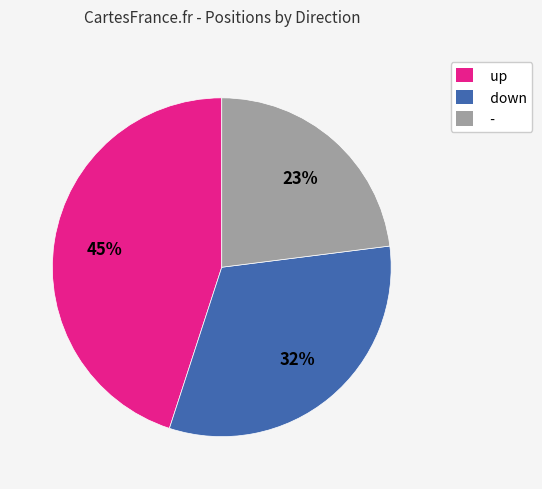

To the nearest percent, what percentage of the pie is down?

32%